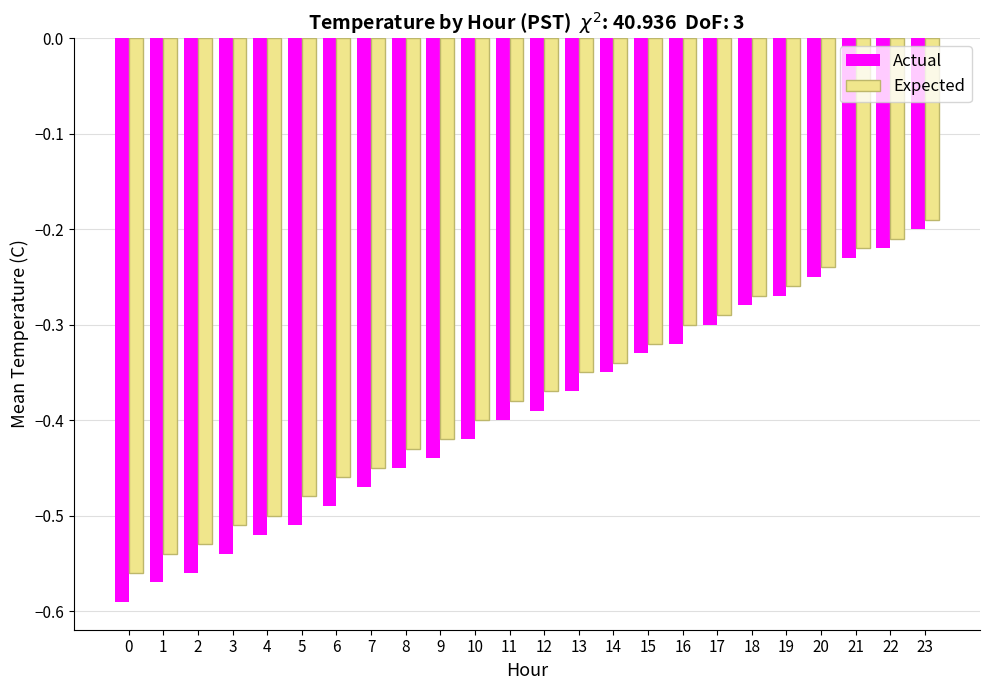

What is the difference between the maximum and second lowest values in the Actual series?

0.4